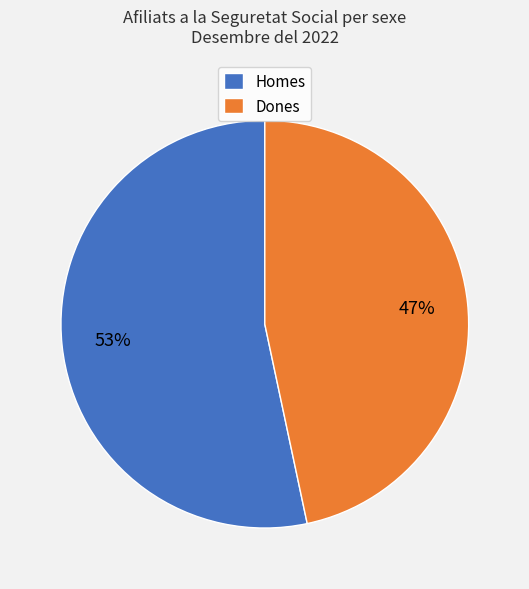

Approximately how many times larger is the value at Dones compared to Homes?

0.9